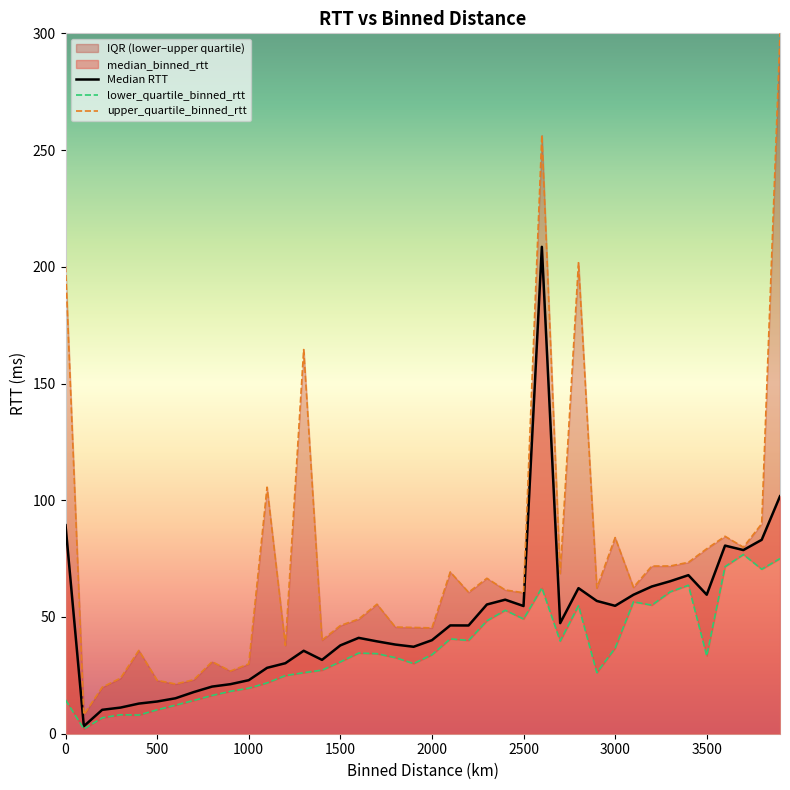

Which series has the largest total across all categories?

upper_quartile_binned_rtt